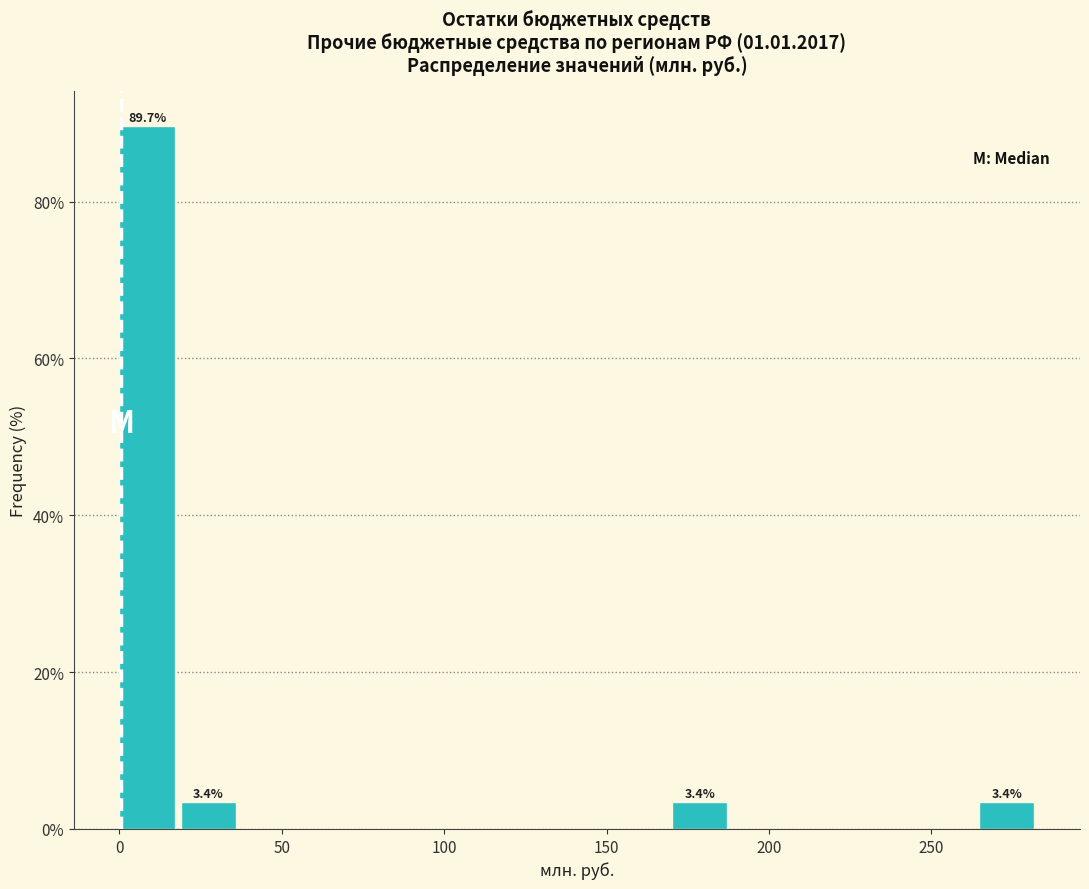

Around what value on the x-axis is the tallest bar? Give the approximate position of its centre, as read against the axis.

10